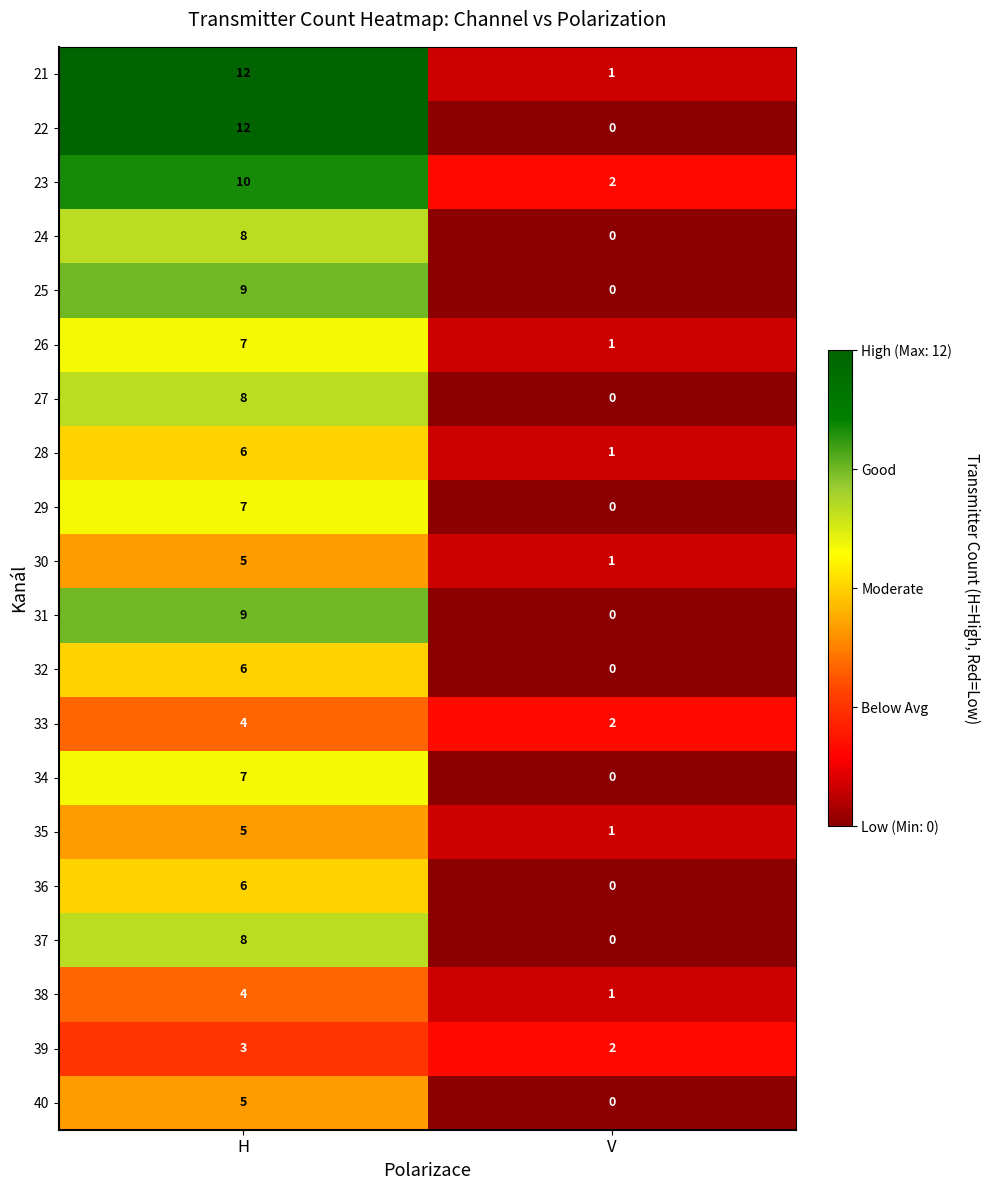

What is the greatest value displayed?

12